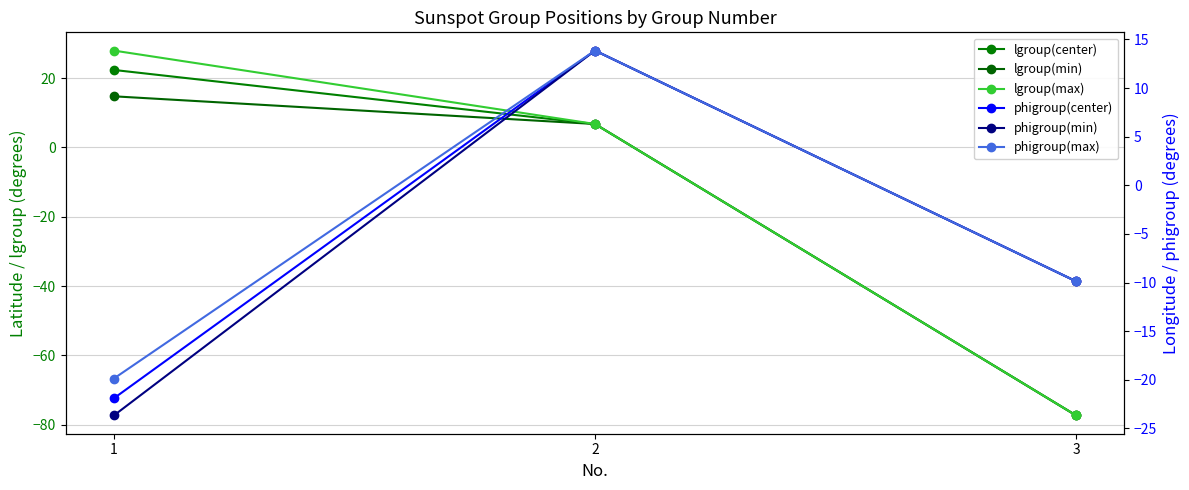

Does the chart display data point markers on the line(s)?

Yes